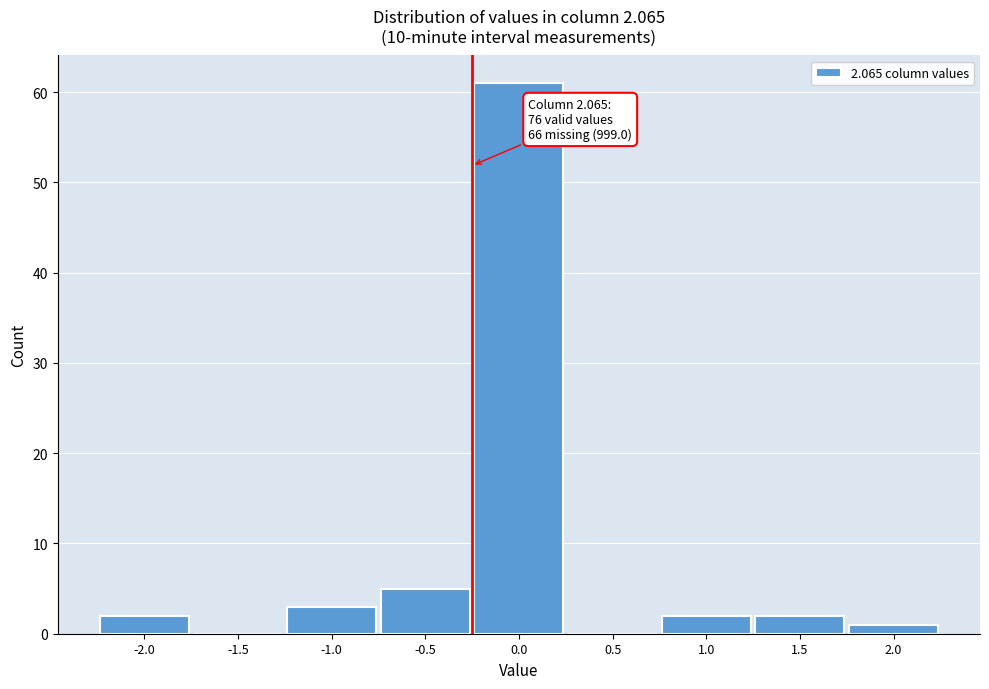

Reading left to right, what are all the values shown in this chart?

-2.0=2	-1.5=0	-1.0=3	-0.5=5	0.0=61	0.5=0	1.0=2	1.5=2	2.0=1